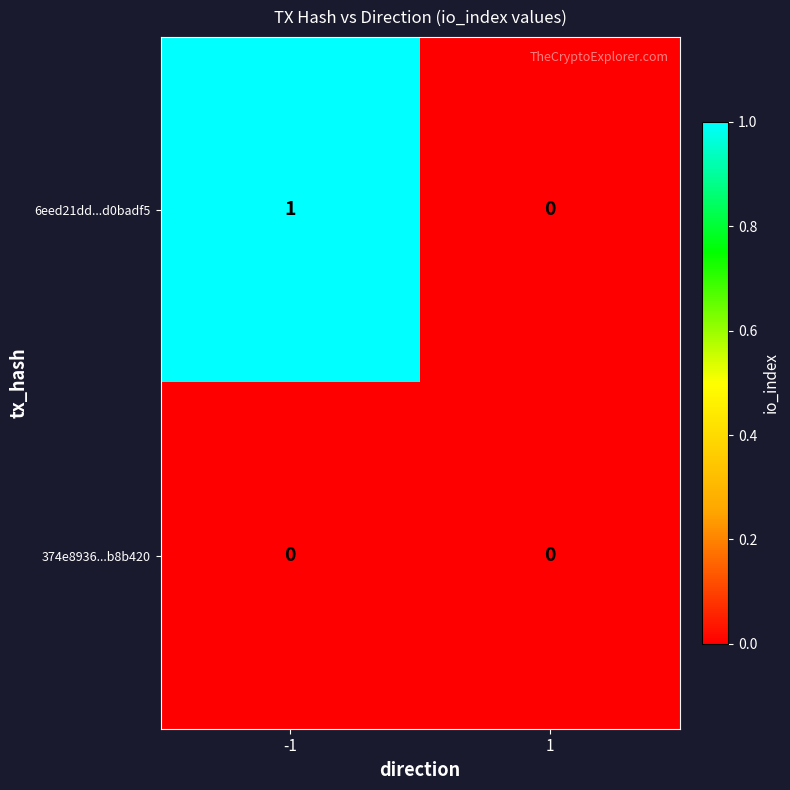

At which category is the sum across all series the highest?

-1